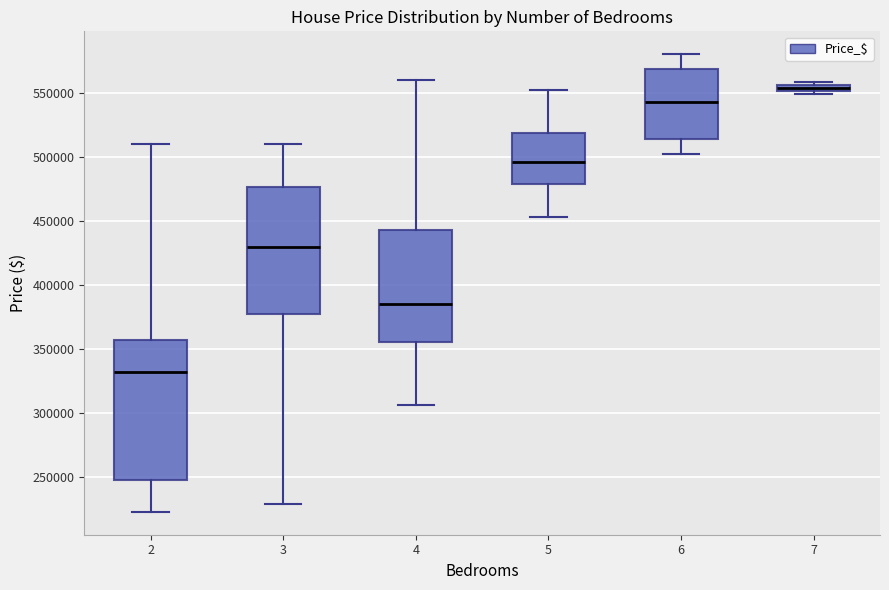

Where is the lower edge of the box at x = 7 on the y-axis? The values are not printed on the chart, so give them approximately, as read against the axis.

550000